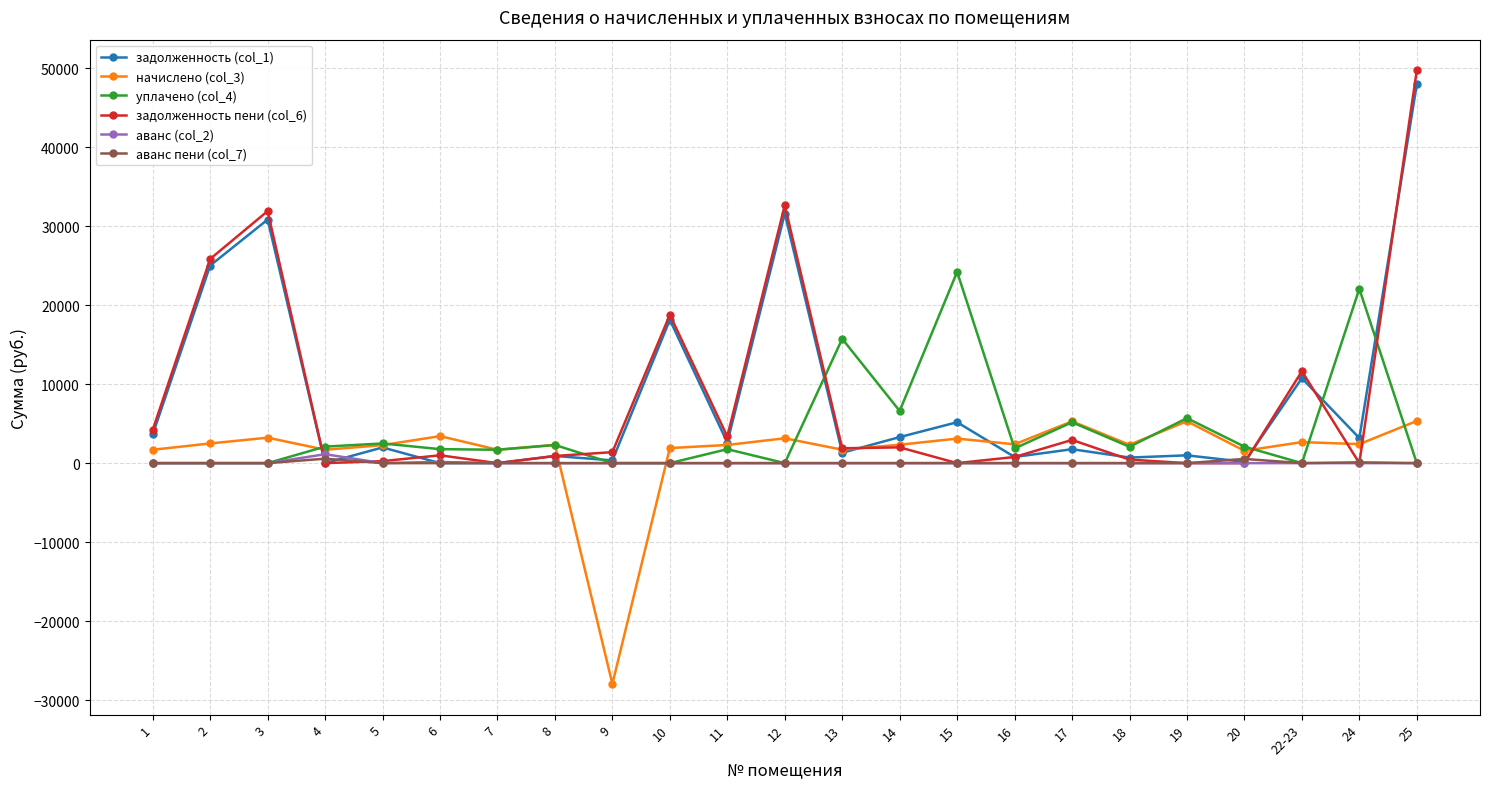

How many lines are shown in the chart?

6